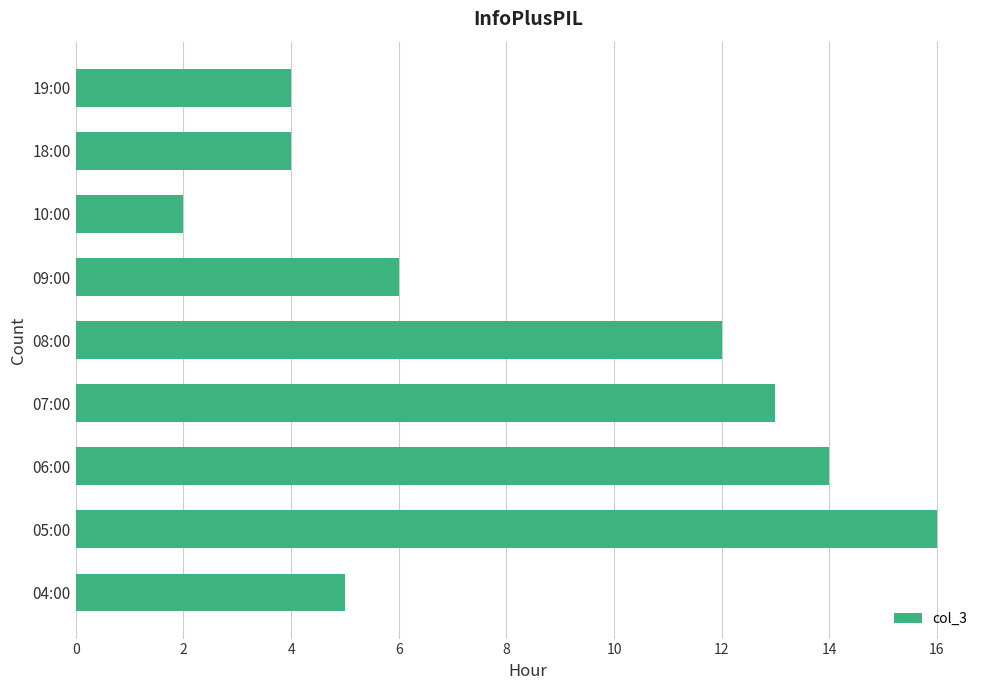

True or false: the data shows 4 at 09:00.

False